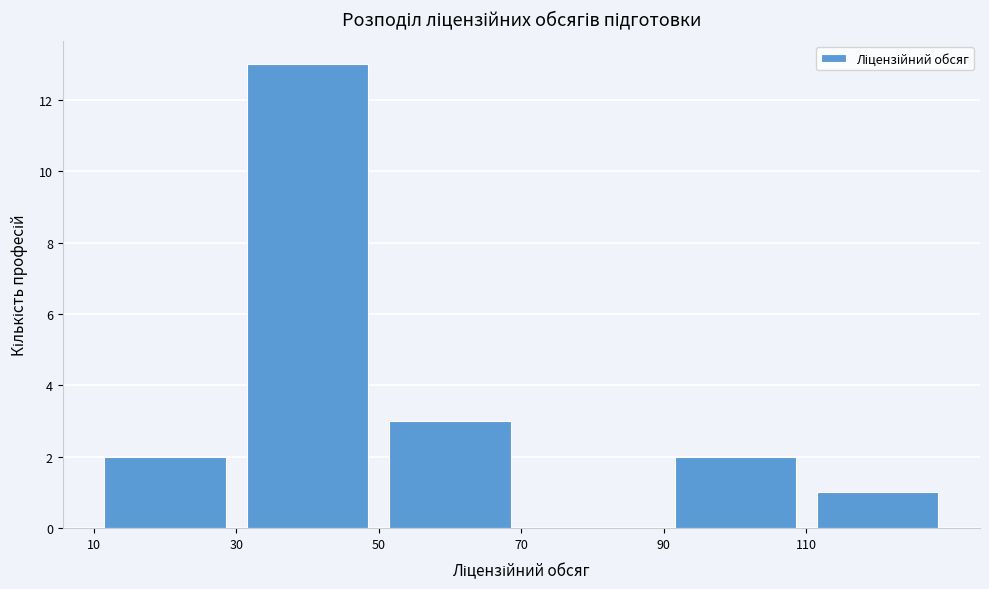

Reading left to right, list every bar in this chart as the range it spans on the x-axis followed by its height. The values are not printed on the chart, so give them approximately, as read against the axis.

10 to 30: 2
30 to 50: 13
50 to 70: 3
70 to 90: 0
90 to 110: 2
110 to 130: 1